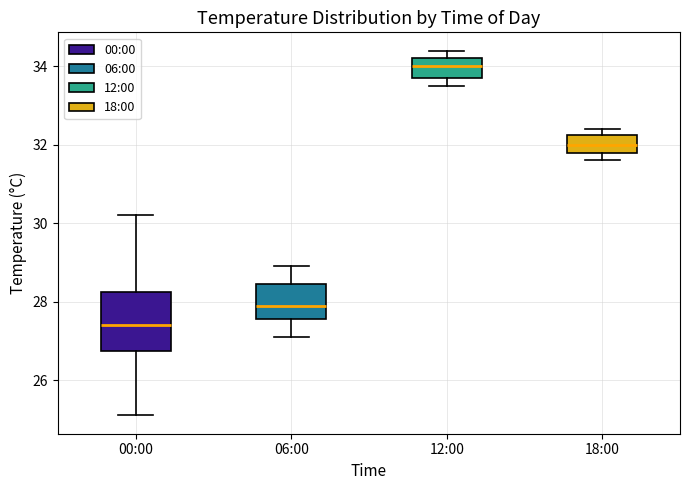

Comparing the boxes themselves (not the whiskers), which one is the tallest?

00:00